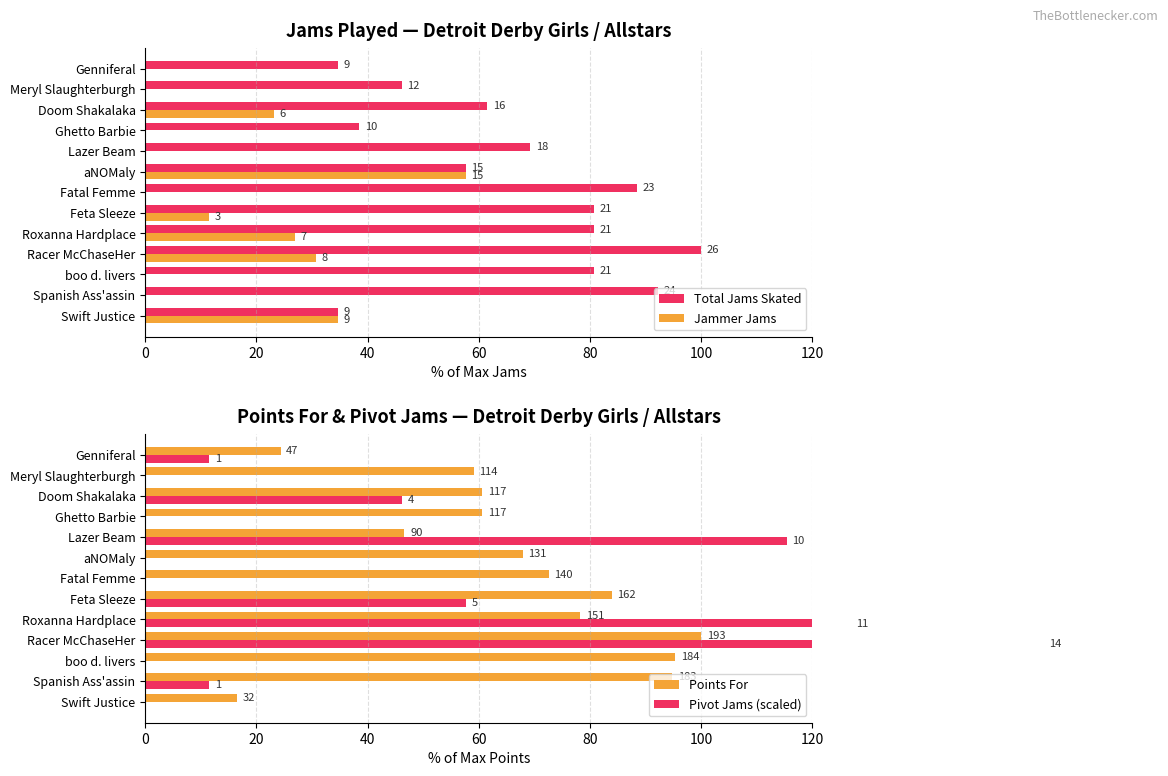

Is it true that Jammer Jams equals 0.0 at Meryl Slaughterburgh?

True